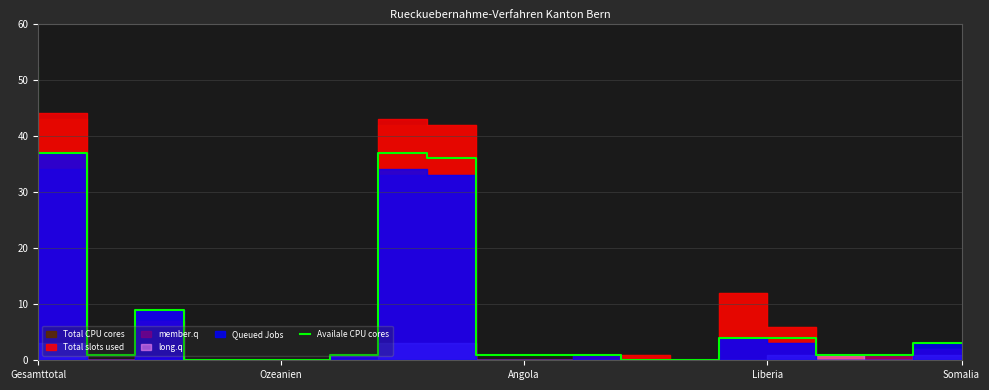

At which label does the data first exceed 1?

Gesamttotal